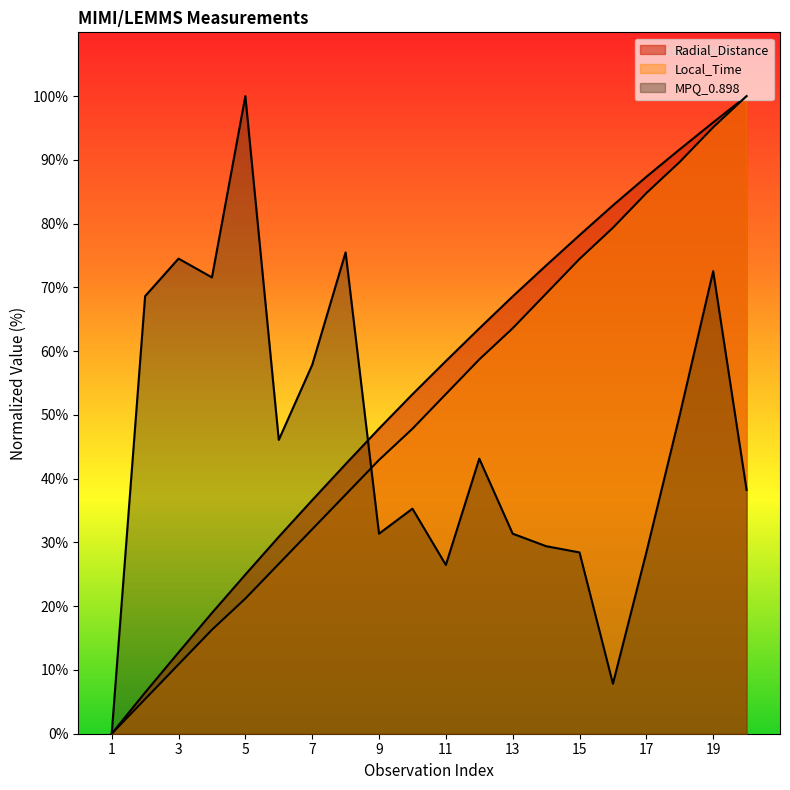

Does the chart have visible grid lines?

No